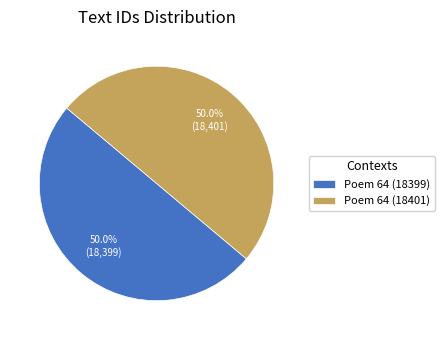

What is the ratio of the value at Poem 64 (18399) to the value at Poem 64 (18401)?

1.0